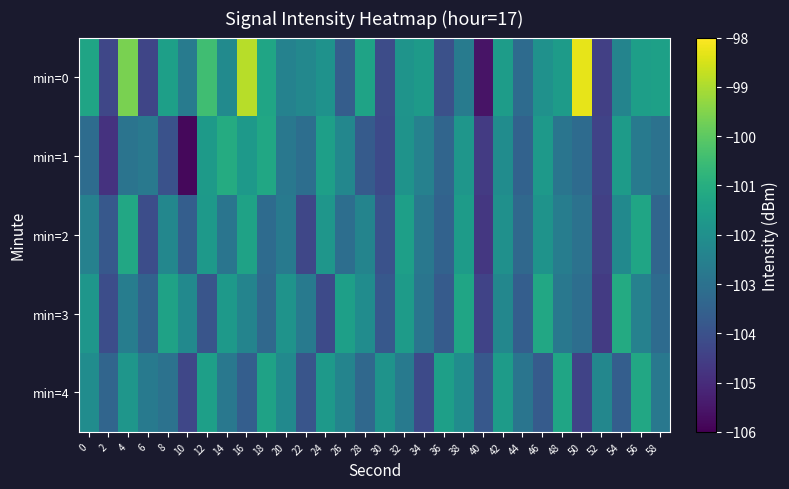

Reading right to left, list all the values displayed in this chart.

min=0: 58=-101.4	56=-101.5	54=-102.4	52=-104.5	50=-98.3	48=-101.6	46=-102.0	44=-103.2	42=-101.6	40=-105.6	38=-102.7	36=-104.0	34=-101.6	32=-101.9	30=-104.1	28=-101.3	26=-103.6	24=-101.9	22=-102.3	20=-102.5	18=-101.3	16=-98.8	14=-102.2	12=-100.4	10=-102.7	8=-101.5	6=-104.3	4=-99.6	2=-104.3	0=-101.3
min=1: 58=-103.0	56=-102.7	54=-101.6	52=-104.4	50=-103.2	48=-102.9	46=-101.7	44=-103.5	42=-102.1	40=-104.6	38=-101.8	36=-103.4	34=-102.5	32=-101.9	30=-104.2	28=-103.7	26=-102.3	24=-101.5	22=-103.1	20=-102.8	18=-101.2	16=-101.7	14=-101.1	12=-101.6	10=-105.8	8=-104.0	6=-102.8	4=-102.9	2=-104.8	0=-103.2
min=2: 58=-103.4	56=-101.3	54=-102.2	52=-104.5	50=-103.0	48=-102.6	46=-101.9	44=-103.3	42=-102.0	40=-104.7	38=-101.6	36=-103.5	34=-102.8	32=-101.5	30=-104.0	28=-102.4	26=-103.1	24=-101.8	22=-104.3	20=-102.7	18=-103.2	16=-101.4	14=-102.9	12=-101.7	10=-103.6	8=-102.3	6=-104.1	4=-101.2	2=-103.8	0=-102.5
min=3: 58=-103.2	56=-102.5	54=-101.1	52=-104.6	50=-103.1	48=-102.8	46=-101.2	44=-103.6	42=-102.3	40=-104.4	38=-101.3	36=-103.7	34=-102.9	32=-101.6	30=-103.8	28=-102.1	26=-101.5	24=-104.2	22=-102.7	20=-101.9	18=-103.3	16=-102.4	14=-101.7	12=-103.9	10=-102.2	8=-101.4	6=-103.5	4=-102.6	2=-104.1	0=-101.8
min=4: 58=-102.8	56=-101.2	54=-103.6	52=-102.3	50=-104.4	48=-101.3	46=-103.7	44=-102.9	42=-101.6	40=-103.8	38=-102.1	36=-101.5	34=-104.2	32=-102.7	30=-101.9	28=-103.3	26=-102.4	24=-101.7	22=-103.9	20=-102.2	18=-101.4	16=-103.6	14=-102.8	12=-101.5	10=-104.3	8=-103.0	6=-102.7	4=-101.8	2=-103.4	0=-102.1